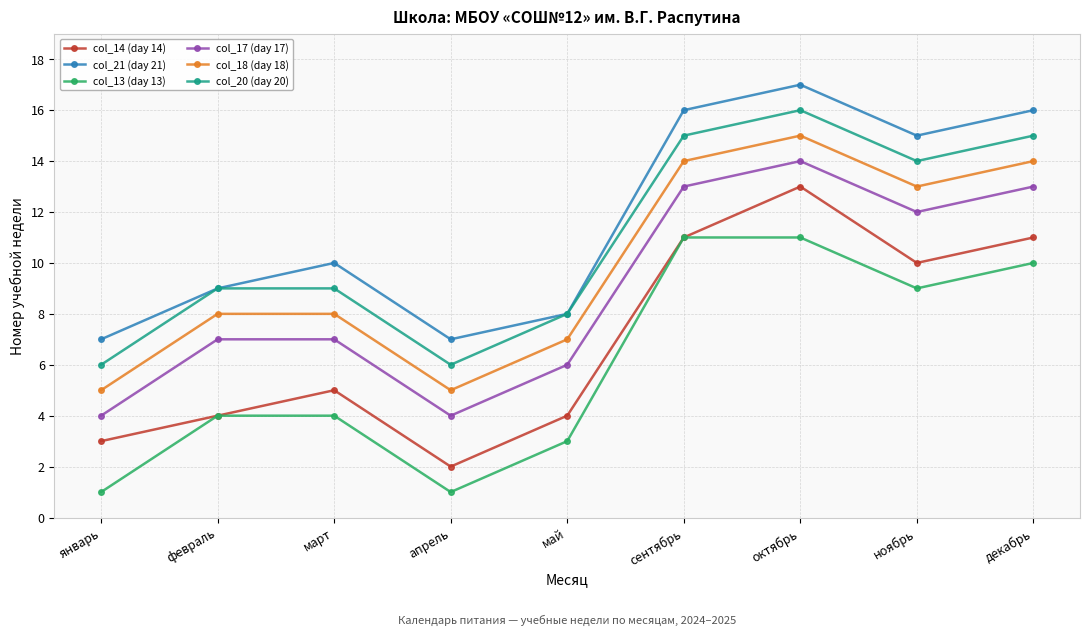

What is the sum of all col_17 (day 17) values?

80